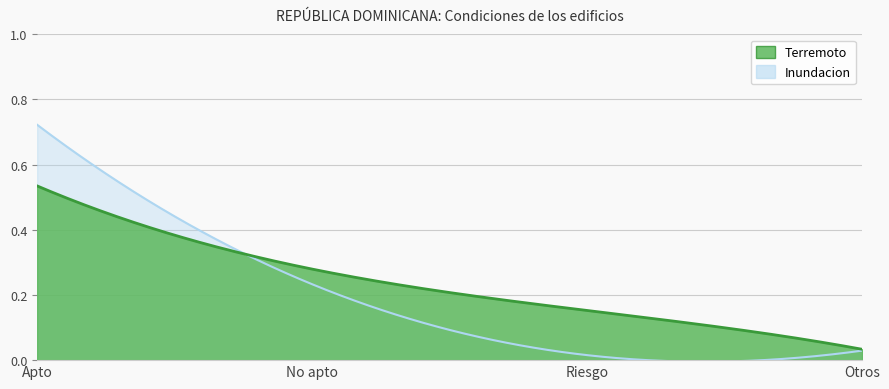

At No apto, list the series in order from largest to smallest.

Terremoto, Inundacion